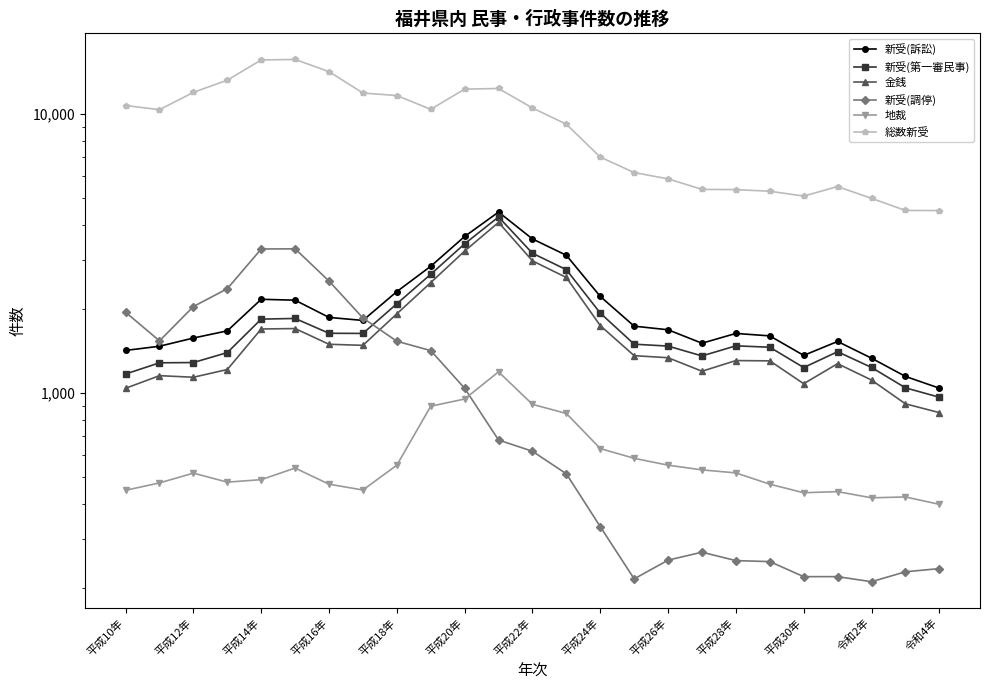

True or false: 地裁 and 新受(訴訟) cross at least once.

False